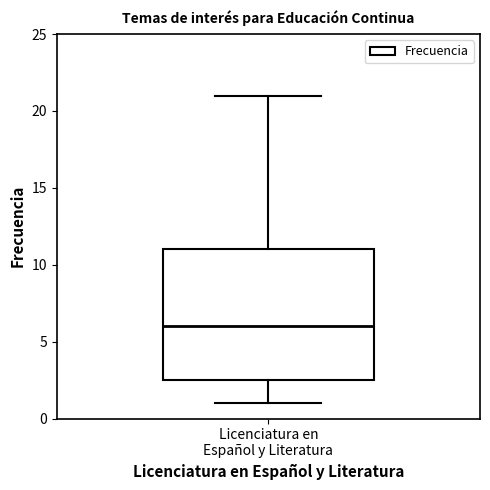

Read this box plot against the y-axis: the position of the median line, the range covered by the box, and the ends of both whiskers. The values are not printed on the chart, so give them approximately, as read against the axis.

median 6.0, box 2.5 to 11.0, whiskers 1.0 to 21.0